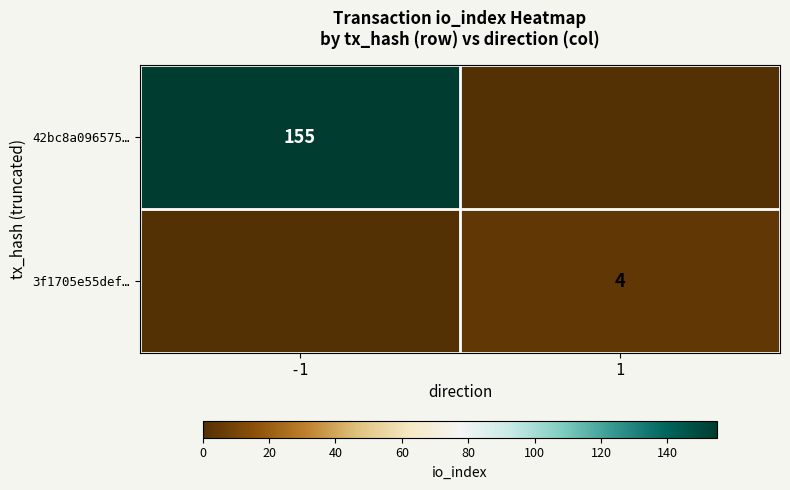

Rank the series at 1 from highest to lowest value.

3f1705e55def…, 42bc8a096575…